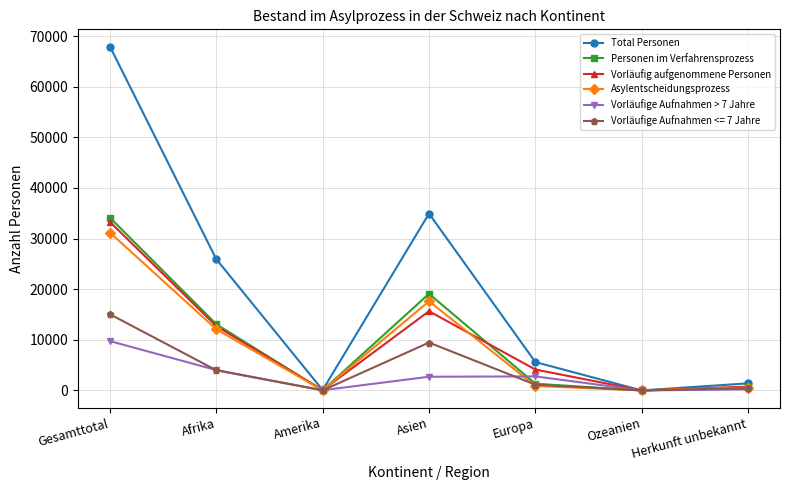

Is the value of Vorläufige Aufnahmen > 7 Jahre at Europa greater than the value of Personen im Verfahrensprozess at Ozeanien?

Yes